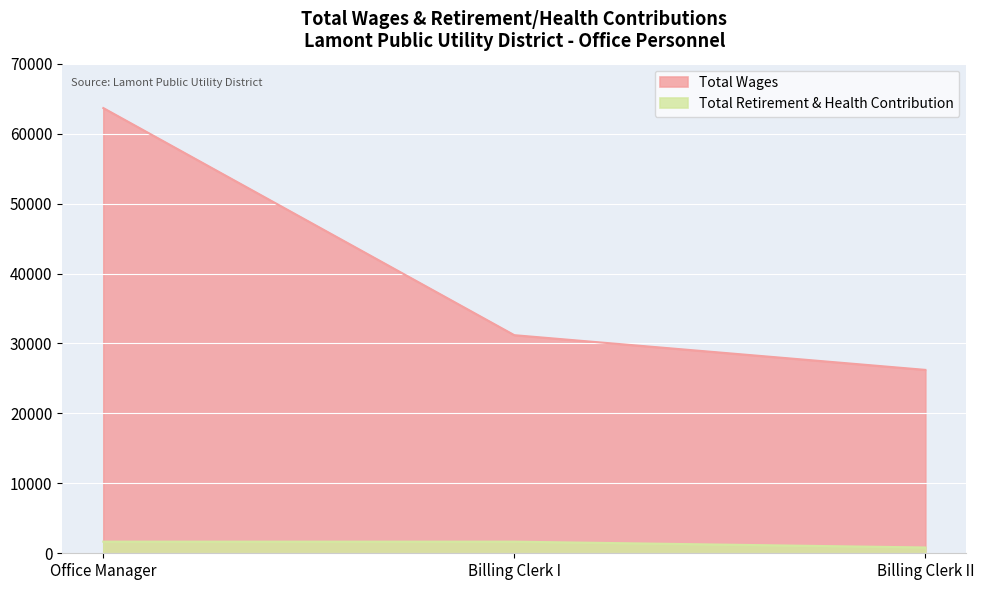

What are all the series names shown in the legend?

Total Wages, Total Retirement & Health Contribution